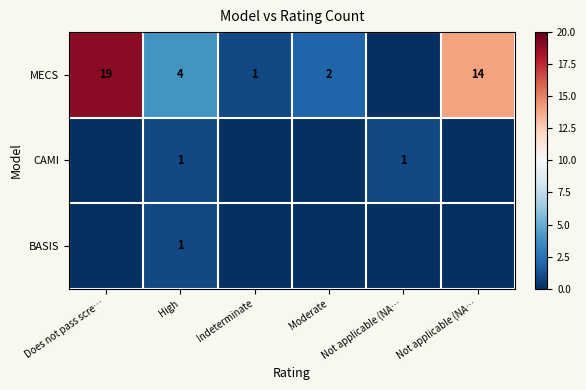

The BASIS series shows 0 at Not applicable (NA…. True or false?

False